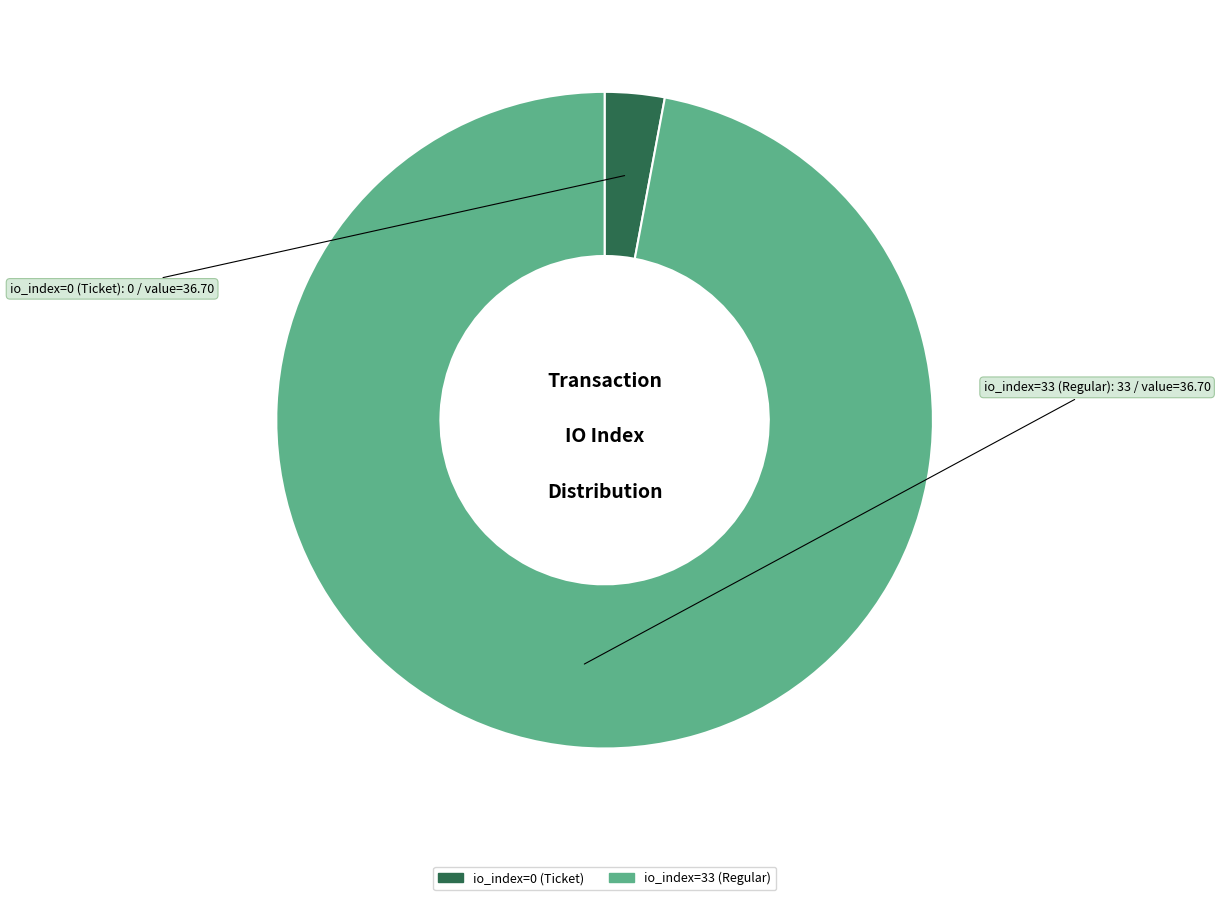

What is the majority slice?

io_index=33 (Regular)